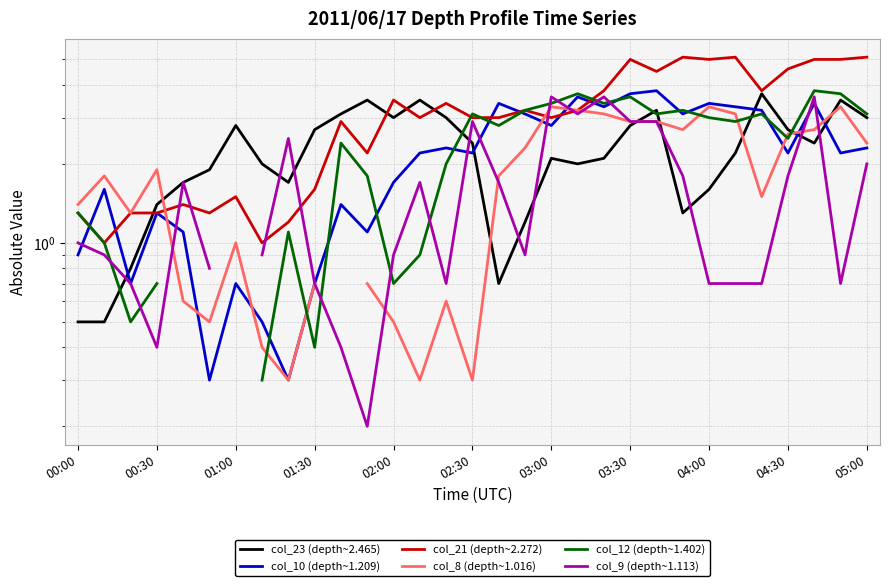

List the series in order of their peak value, lowest first.

col_8 (depth~1.016), col_9 (depth~1.113), col_23 (depth~2.465), col_10 (depth~1.209), col_12 (depth~1.402), col_21 (depth~2.272)